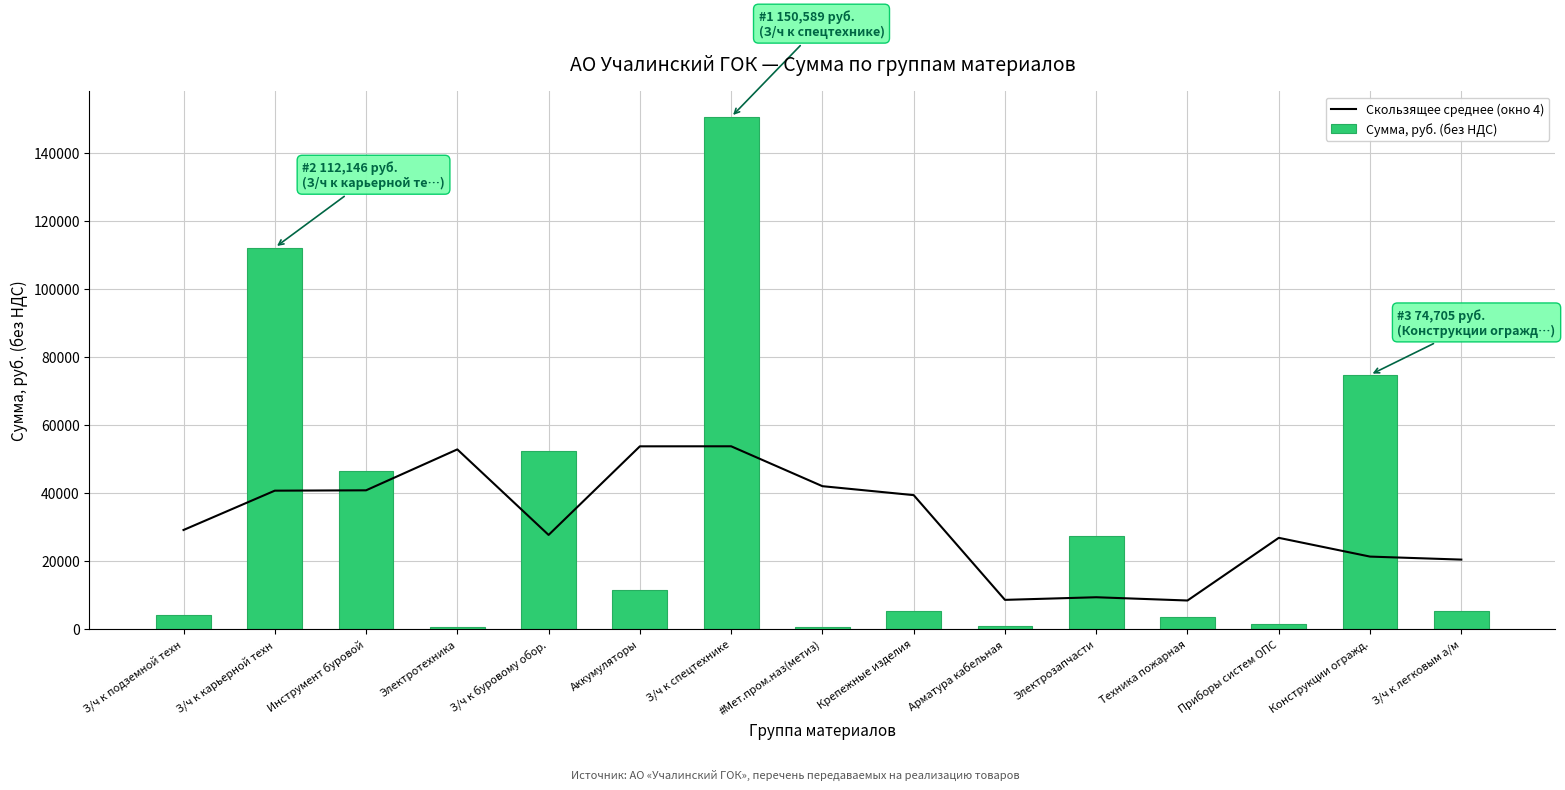

Which category has the lowest value across all series?

Электротехника